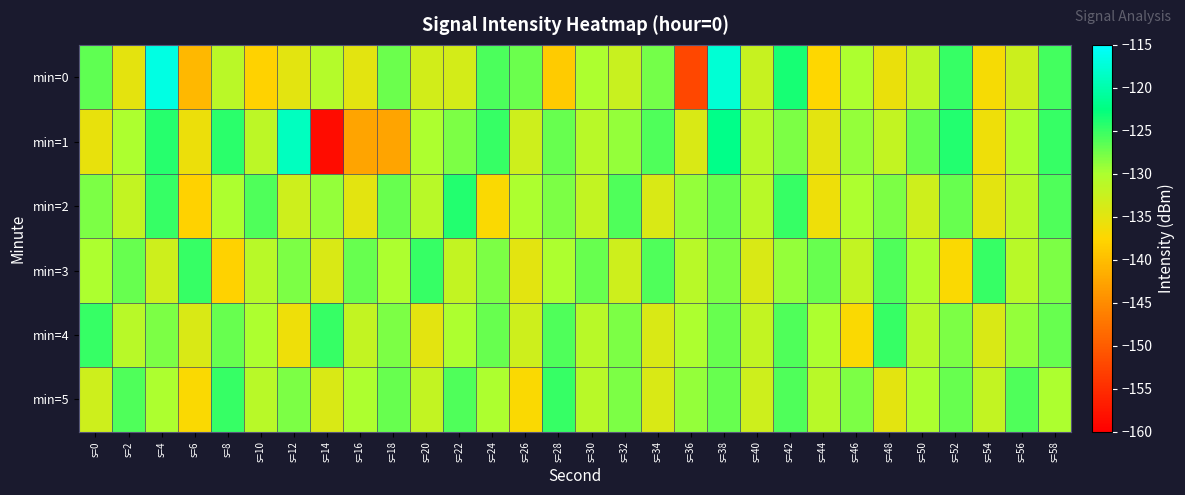

How many categories are shown in the chart?

30